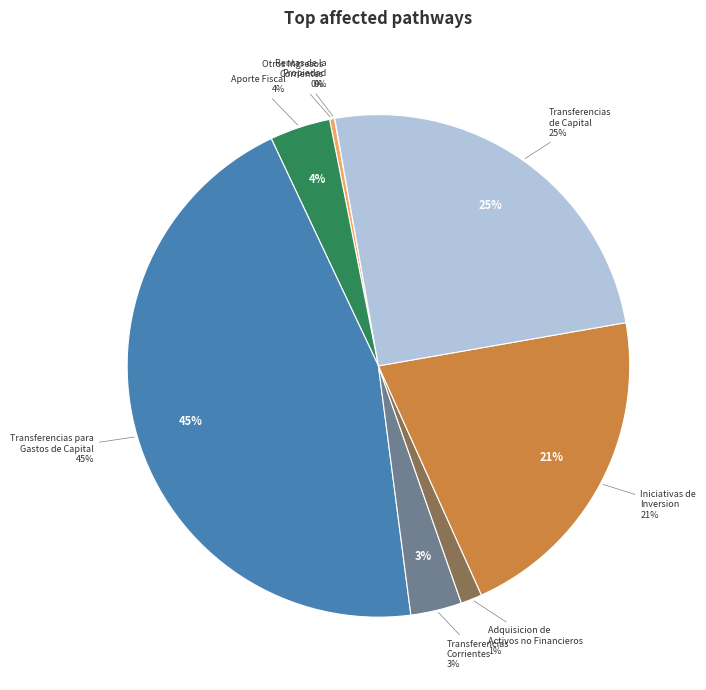

Combined, do ADQUISICION DE ACTIVOS NO FINANCIEROS and OTROS INGRESOS CORRIENTES account for over 50%?

No